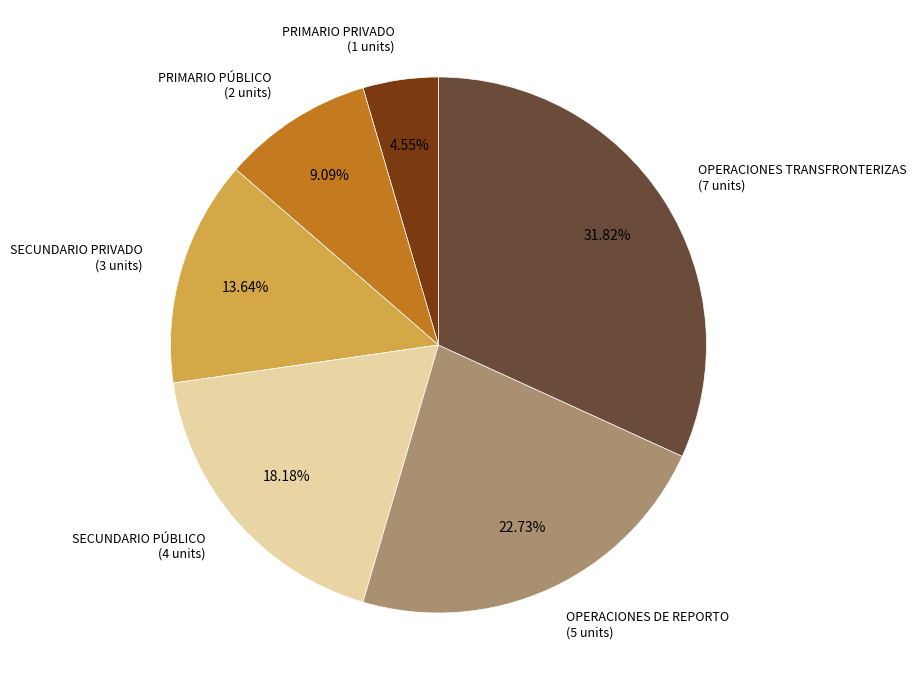

How many segments does this pie chart have?

6